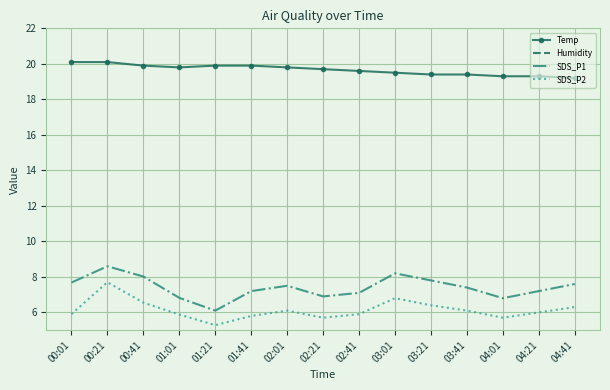

True or false: SDS_P1 and Temp intersect in this chart.

False